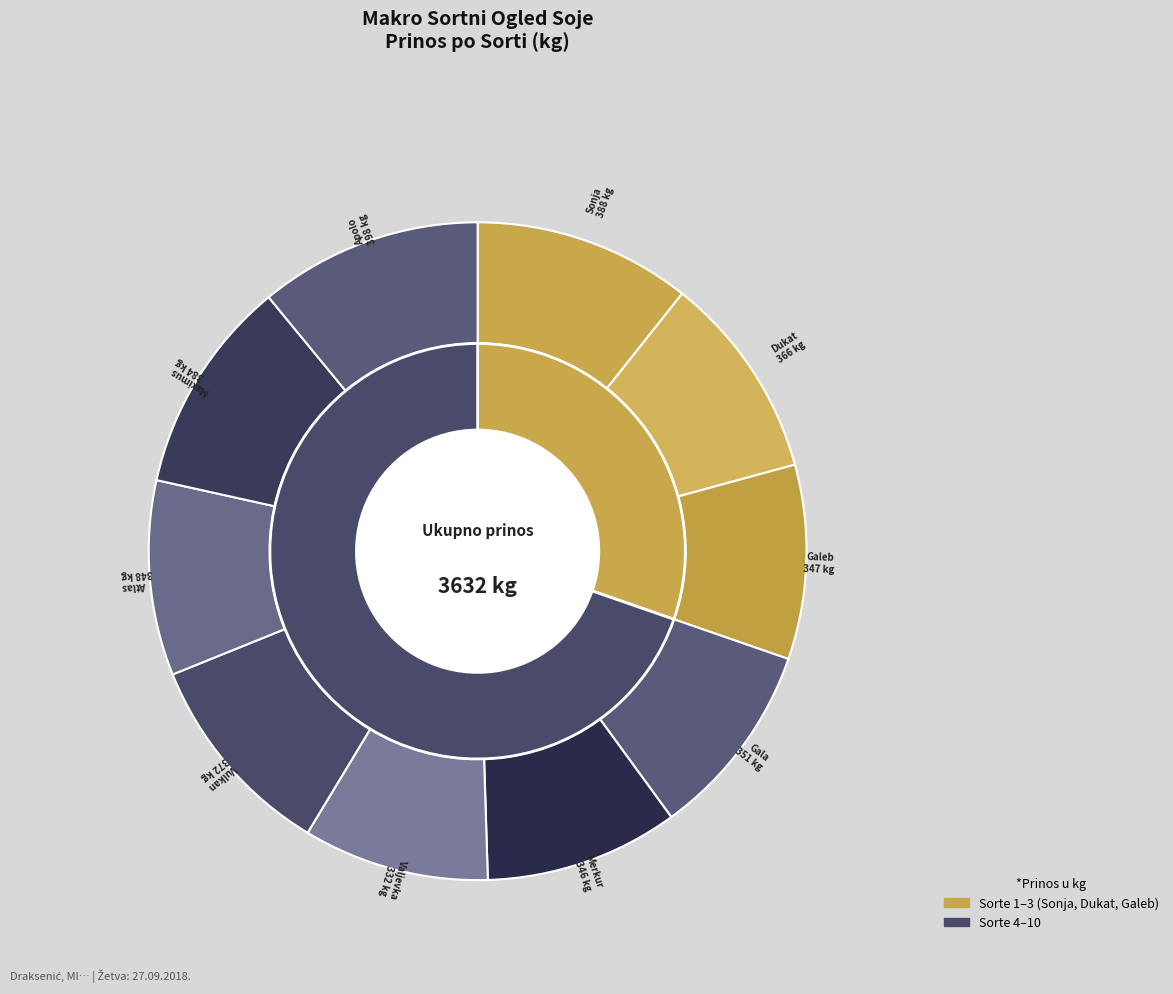

How many segments does this pie chart have?

10